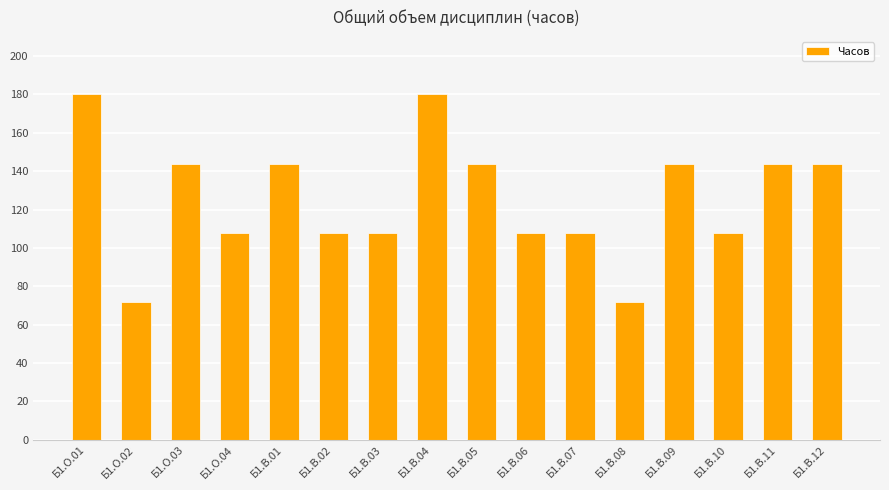

How many values are between 108 and 144?

12